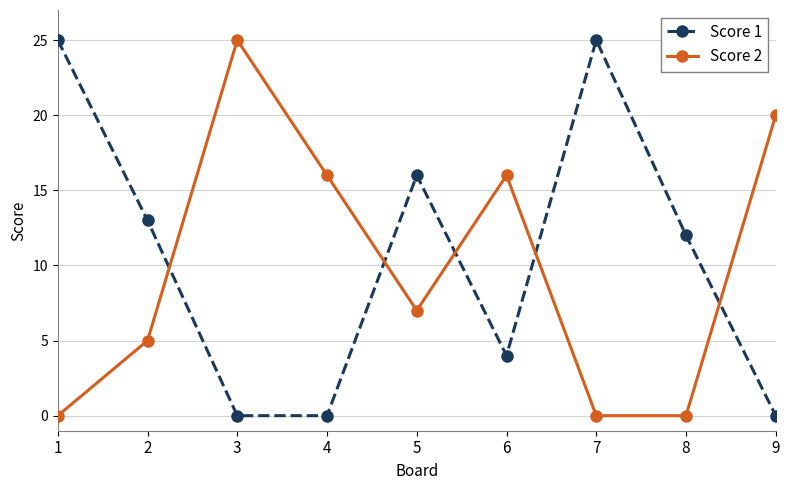

Rank the series by their average value, from lowest to highest.

Score 2, Score 1